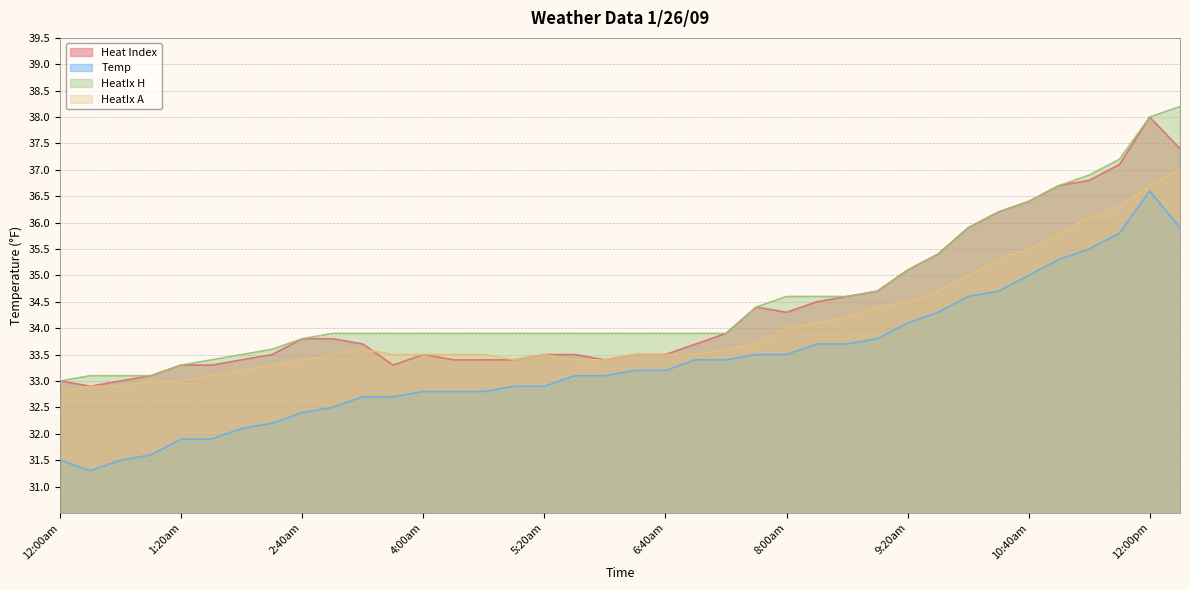

What is the value of the HeatIx H point at the 21st from the left?

33.9